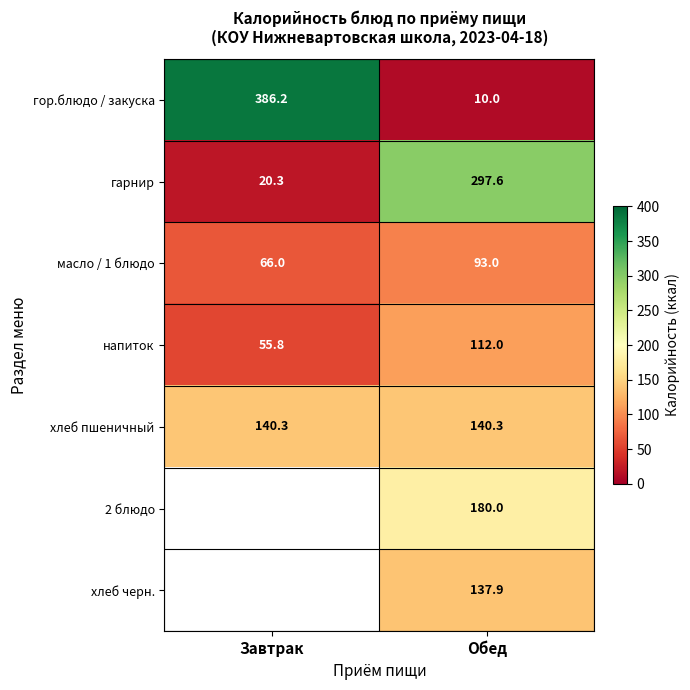

What is the sum of the хлеб пшеничный values at Обед and Завтрак?

280.6